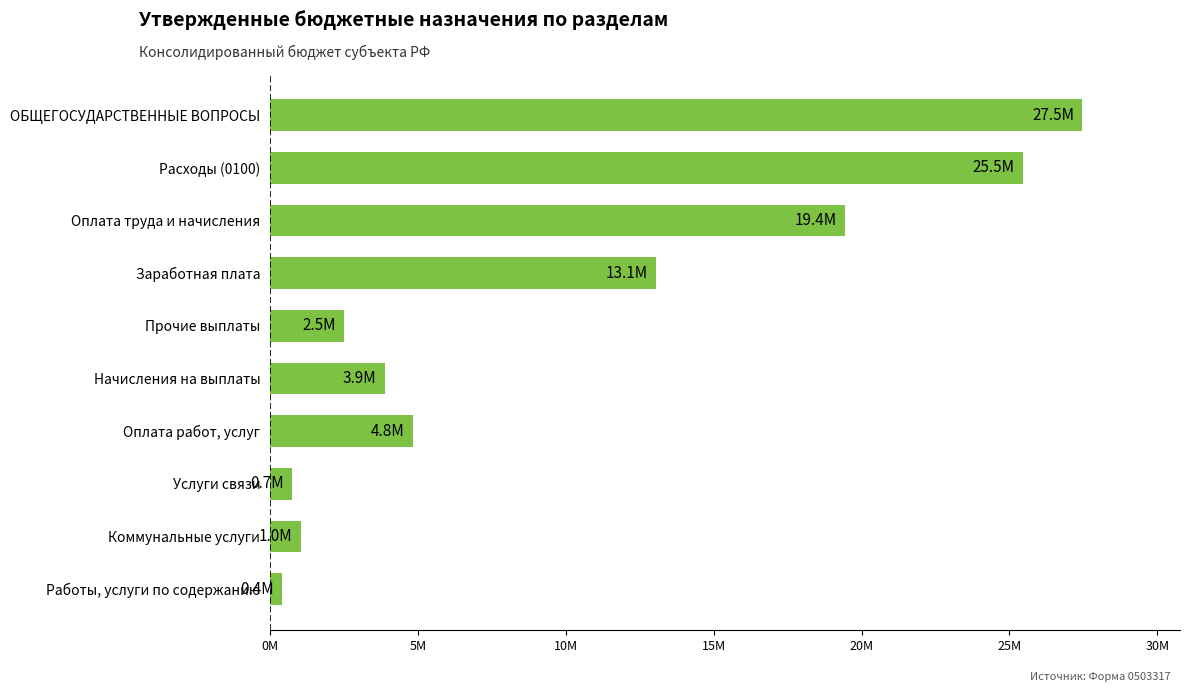

What is the difference between the maximum and minimum values?

27053470.1